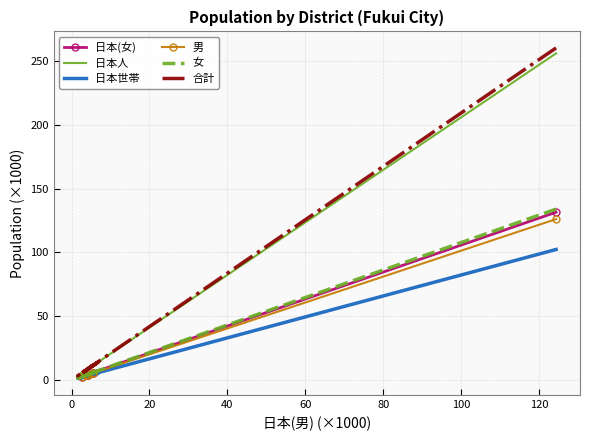

Reading right to left, extract all data points from this chart.

日本(女): 4.1	2.9	6.9	2.4	4.0	4.2	3.3	5.8	2.7	3.7	6.0	3.1	2.9	3.8	7.3	5.3	4.1	2.5	1.8	131.5
日本人: 8.2	5.7	13.4	4.7	7.8	8.2	6.5	11.3	5.2	7.2	11.4	5.9	5.5	7.6	14.2	10.1	8.2	4.8	3.4	255.7
日本世帯: 3.3	2.3	5.0	1.7	3.3	3.1	2.9	4.7	2.3	3.3	5.2	2.6	2.5	3.0	5.5	4.2	3.9	2.0	1.6	102.3
男: 4.2	2.8	6.6	2.3	4.0	4.0	3.3	5.6	2.5	3.5	5.5	2.9	2.7	3.8	7.0	4.9	4.3	2.2	1.6	126.1
女: 4.2	3.0	7.0	2.4	4.1	4.3	3.4	5.9	2.7	3.8	6.1	3.1	2.9	3.9	7.3	5.4	4.4	2.6	1.9	133.9
合計: 8.3	5.7	13.6	4.8	8.1	8.3	6.7	11.5	5.3	7.3	11.6	6.1	5.6	7.7	14.3	10.3	8.6	4.8	3.5	260.0